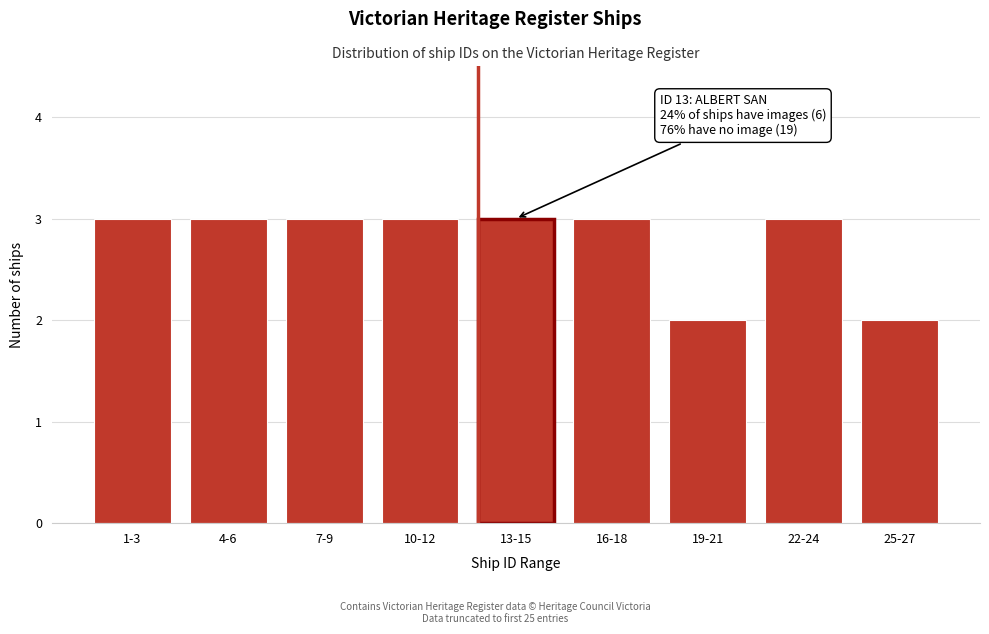

Reading left to right, transcribe all the data shown in this chart.

1-3=3	4-6=3	7-9=3	10-12=3	13-15=3	16-18=3	19-21=2	22-24=3	25-27=2